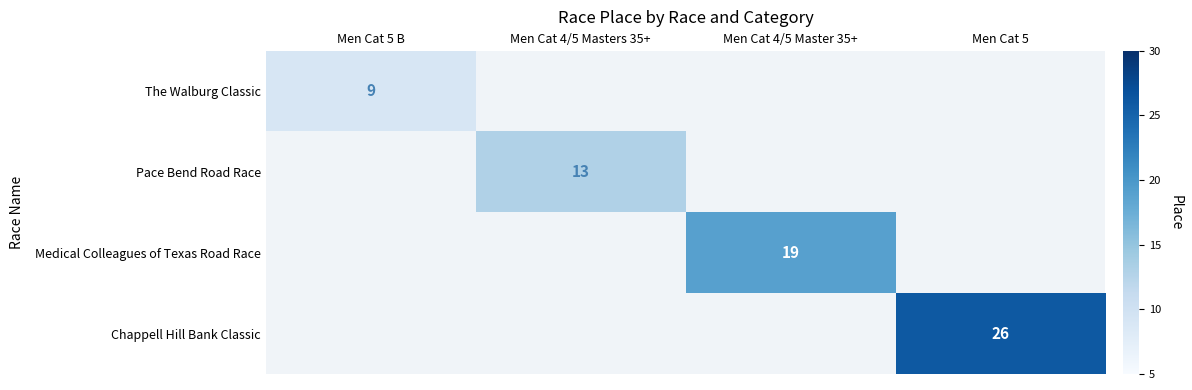

Is it true that The Walburg Classic equals 9 at Men Cat 5 B?

True